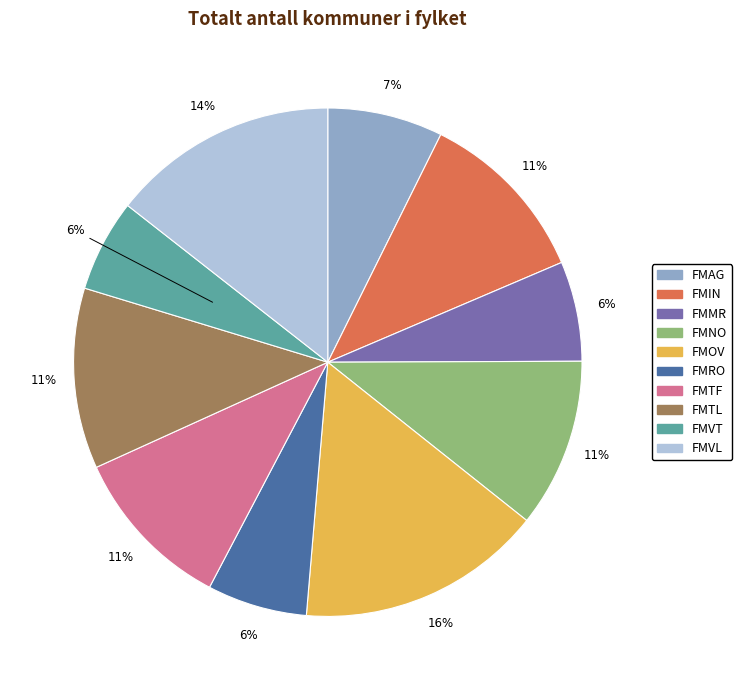

Which category has the biggest portion of the pie?

FMOV